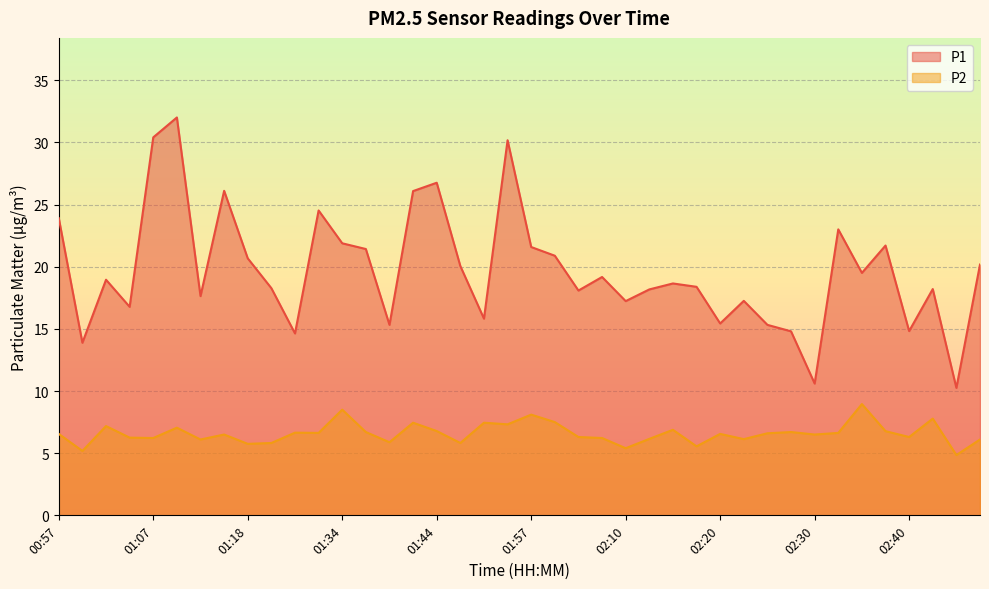

Where is the first local minimum for P1?

00:59